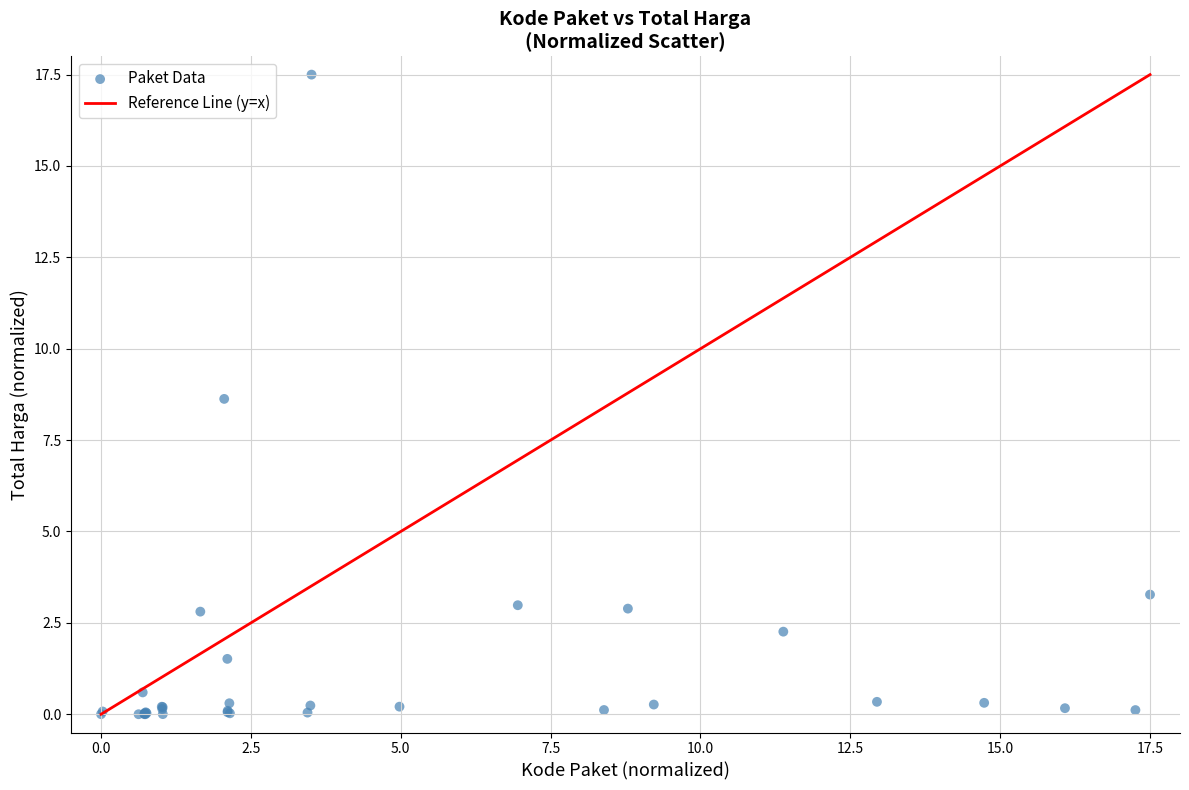

What Y value in the scatter plot is closest to 8?

8.6